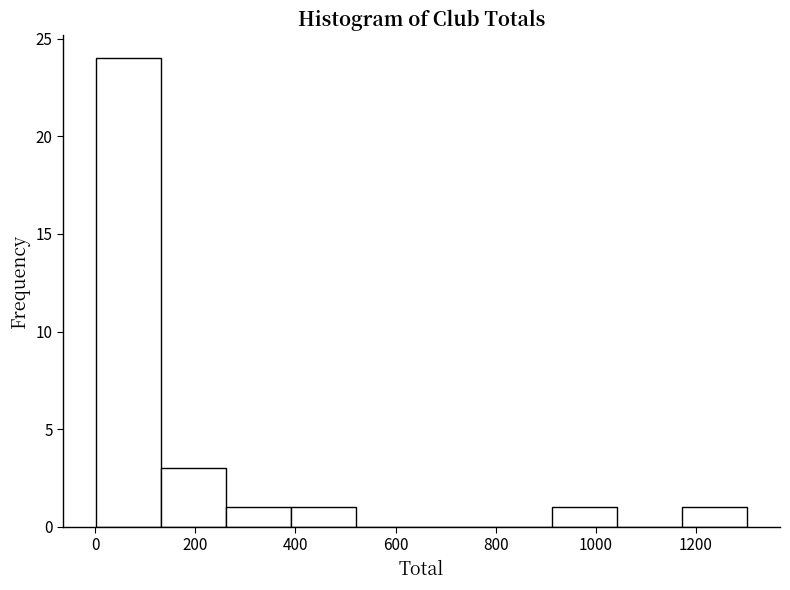

Reading left to right, transcribe this chart: for each bar, give the range it covers on the x-axis and its height. Neither the bar edges nor the heights are printed on the chart, so give them approximately, as read against the axes.

0 to 140: 24
140 to 260: 3
260 to 400: 1
400 to 520: 1
520 to 660: 0
660 to 780: 0
780 to 920: 0
920 to 1040: 1
1040 to 1180: 0
1180 to 1300: 1